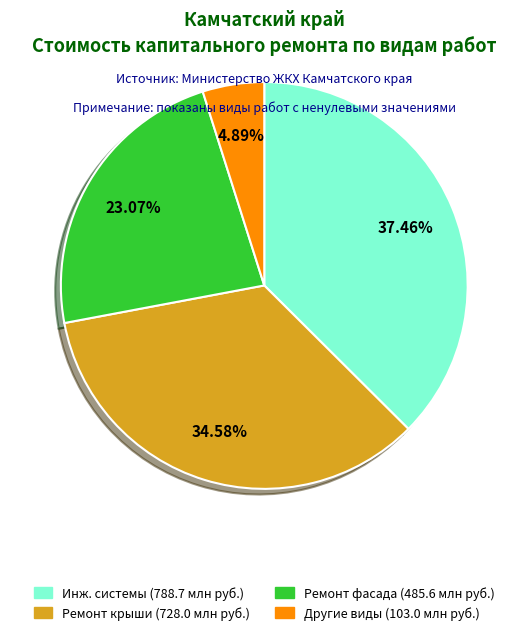

Does any single category account for the majority?

No